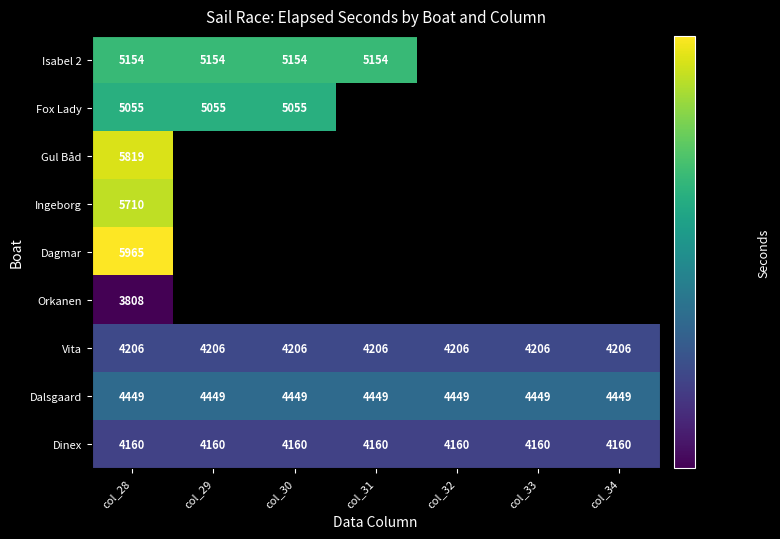

What is the highest value of the Dinex series?

4160